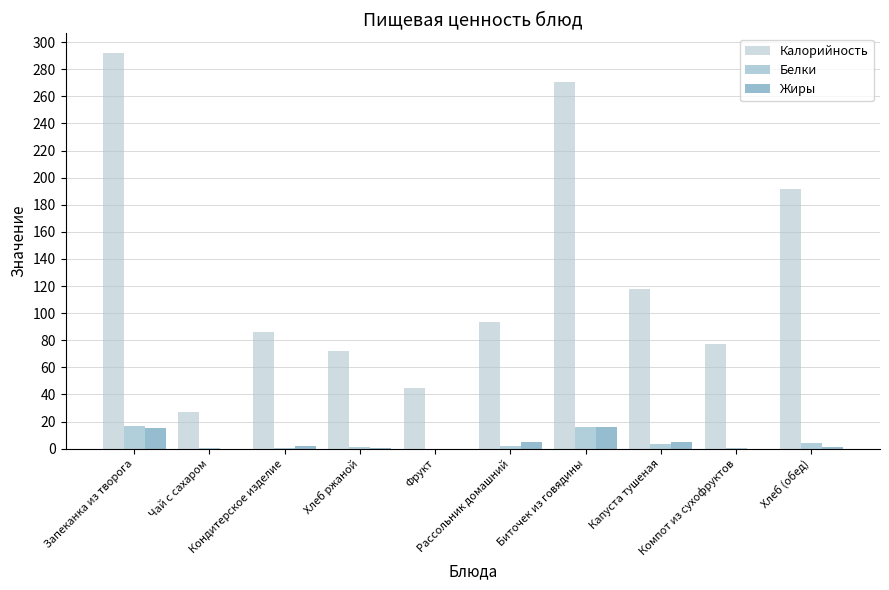

At which label is Калорийность closest to 159?

Хлеб (обед)